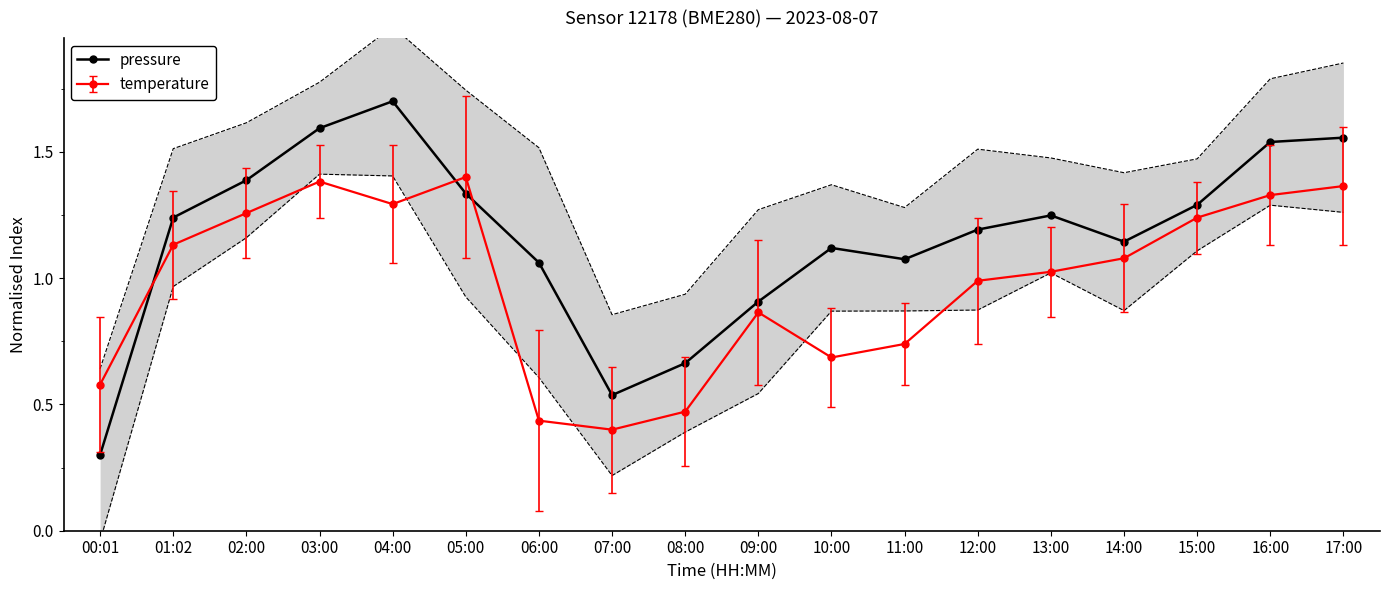

At which label is the value closest to 1?

06:00